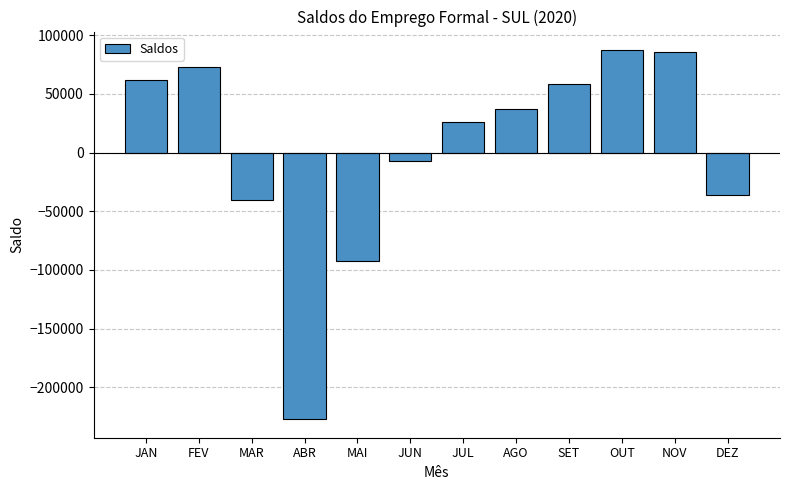

What value does the data have at JUL, to the nearest 10?

25960